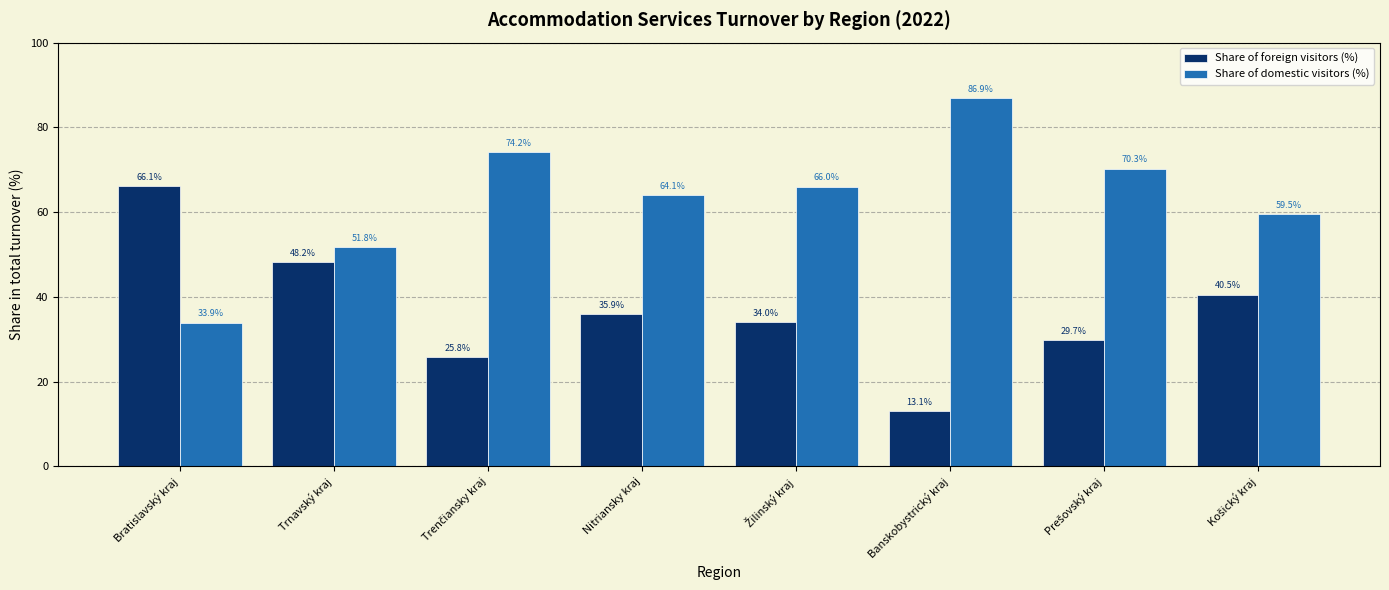

What is the highest value of the Share of foreign visitors (%) series?

66.1